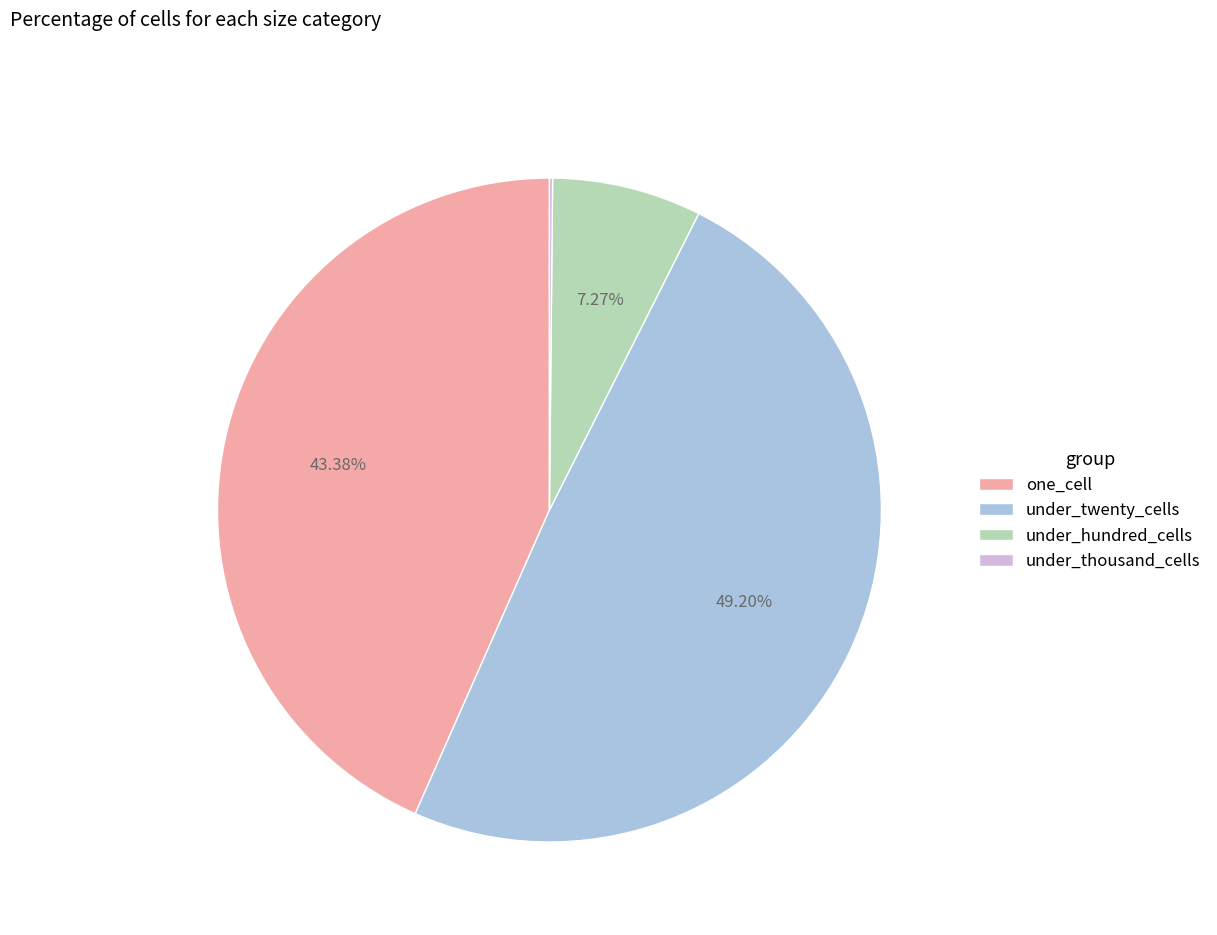

What is the largest slice in the pie chart?

under_twenty_cells